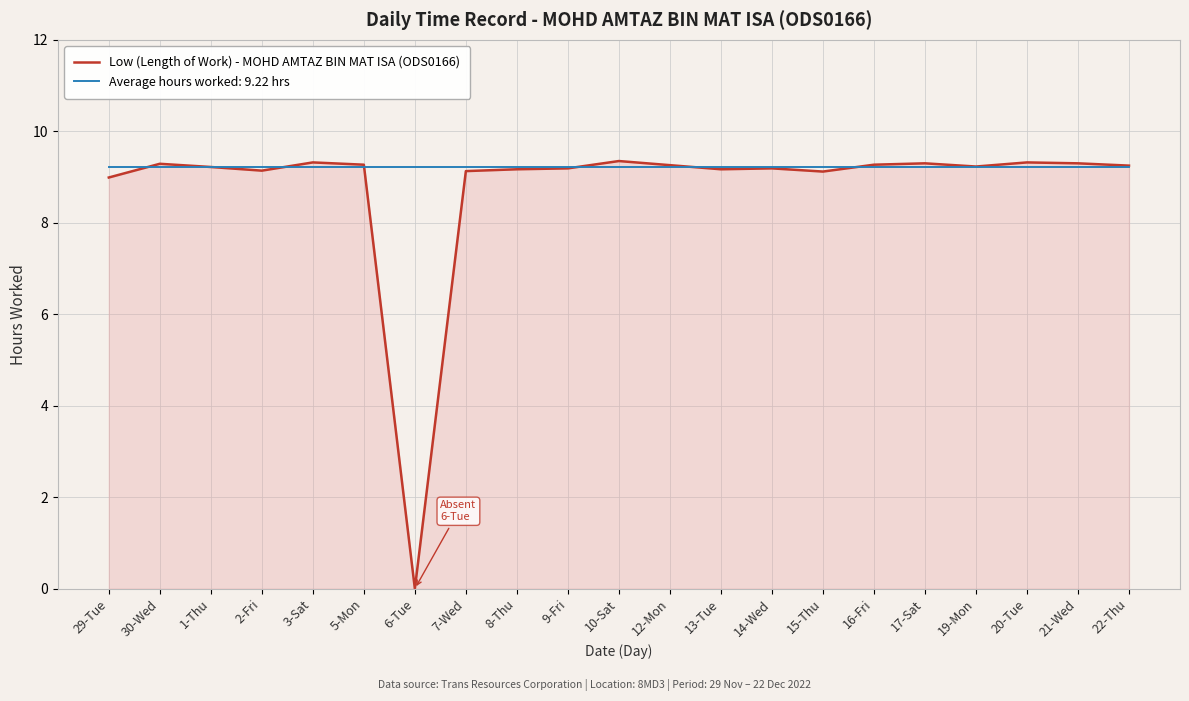

Which series has the largest range (max minus min)?

Low (Length of Work) - MOHD AMTAZ BIN MAT ISA (ODS0166)